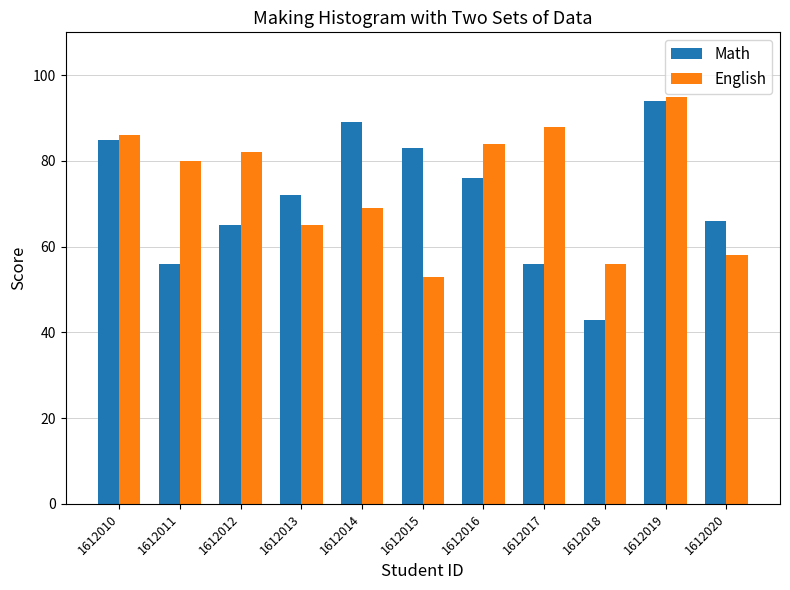

How many bars are there in total?

22